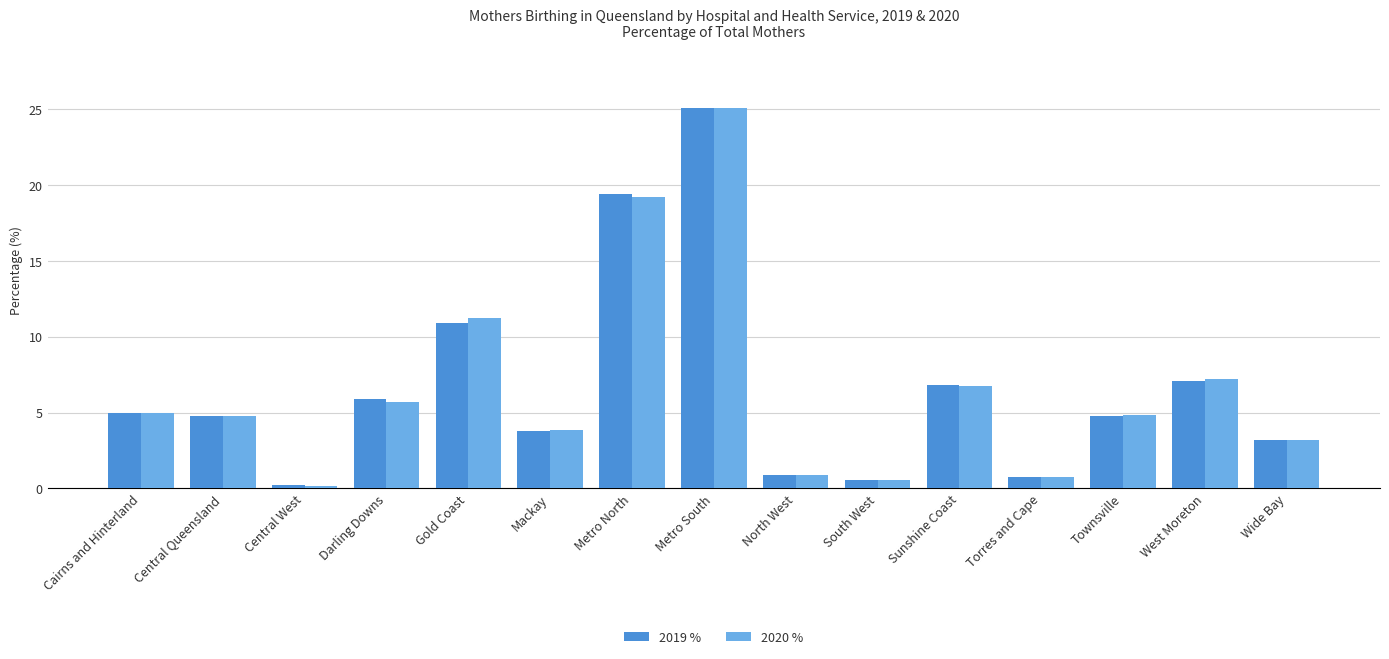

The value of 2019 % at Wide Bay is 4.6. True or false?

False